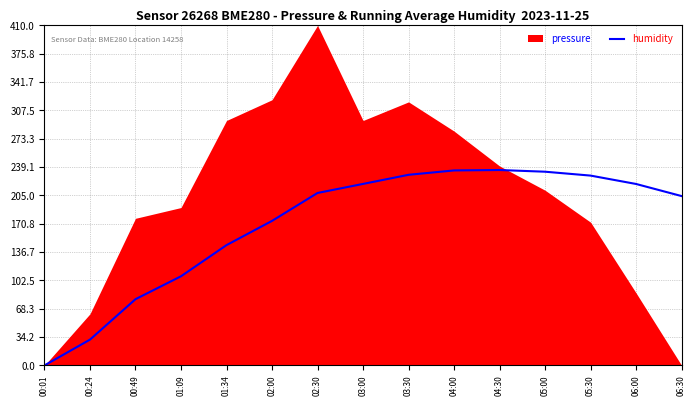

The value at 06:00 is 90.4. True or false?

False